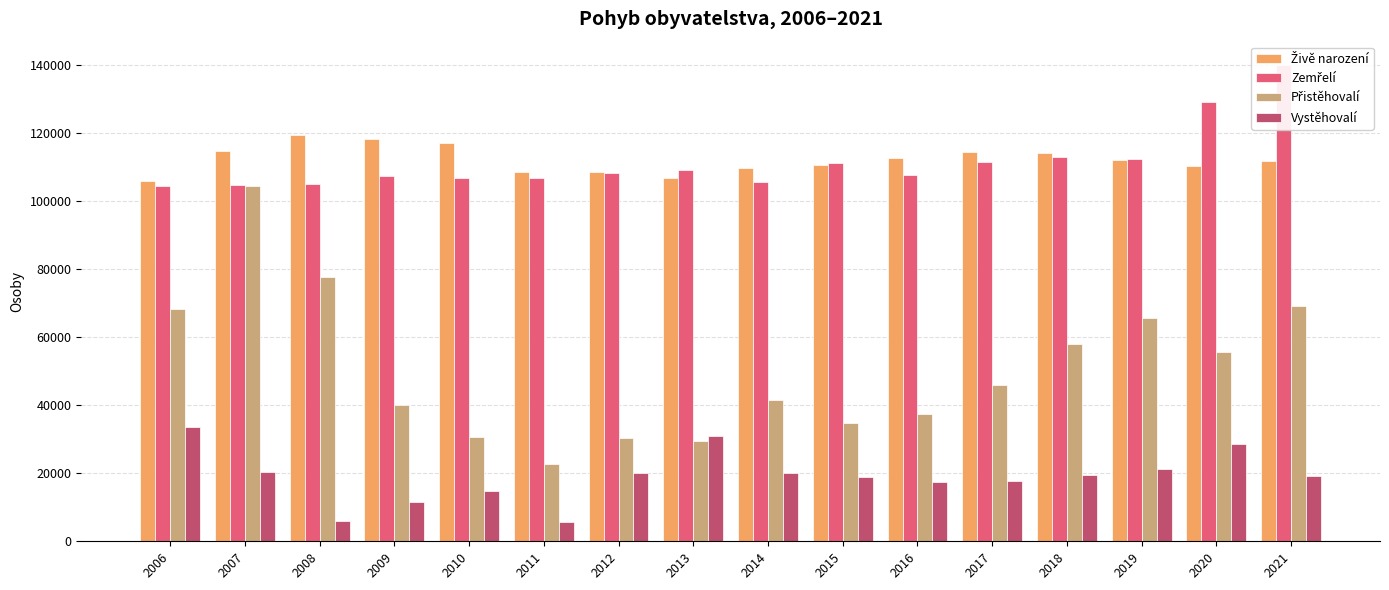

What value does the Živě narození series have at 2020?

110200